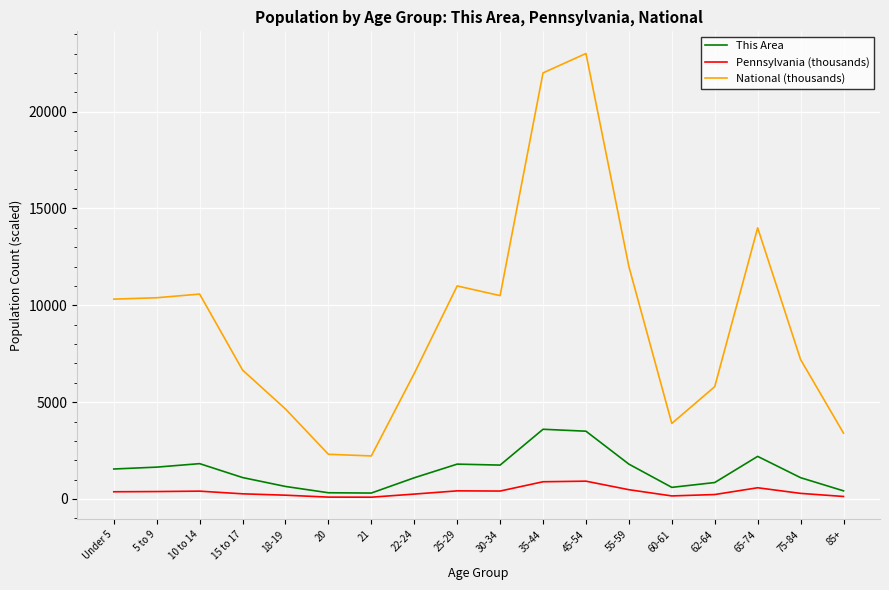

What is the greatest value displayed?

23000